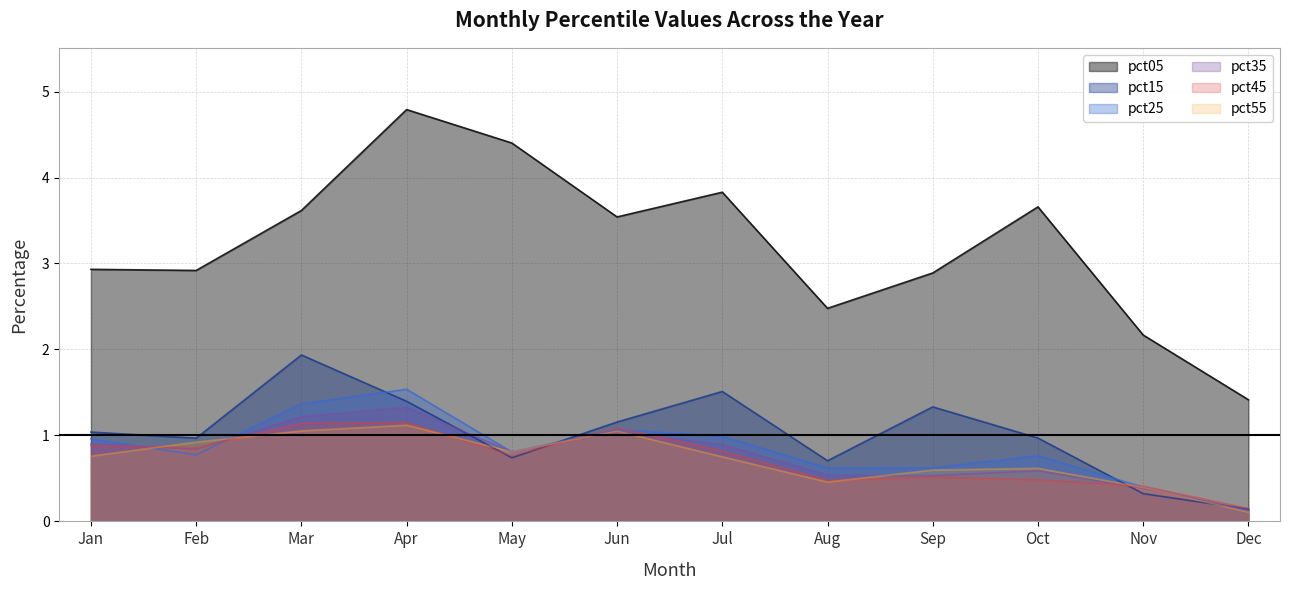

True or false: pct05 and pct15 cross at least once.

False